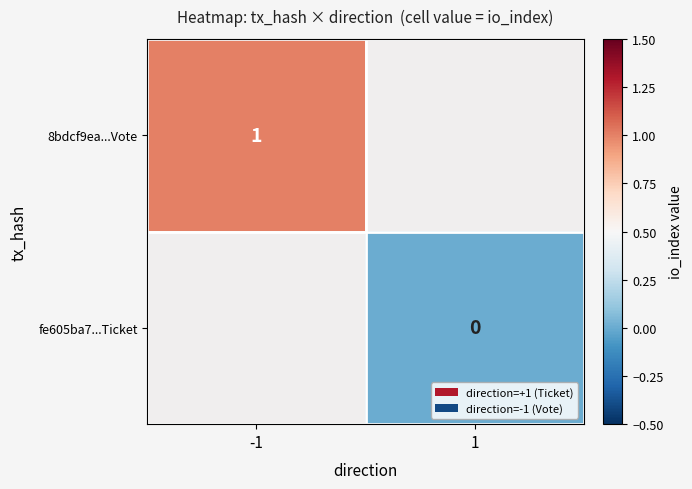

True or false: 8bdcf9ea...Vote has a value of 1 at -1.

True